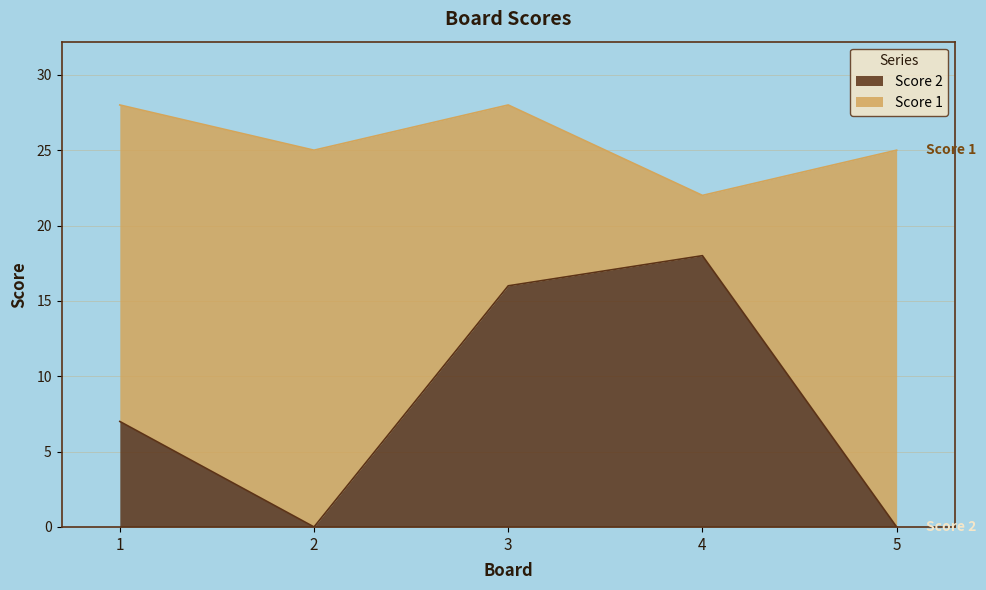

How many values exceed 7?

2